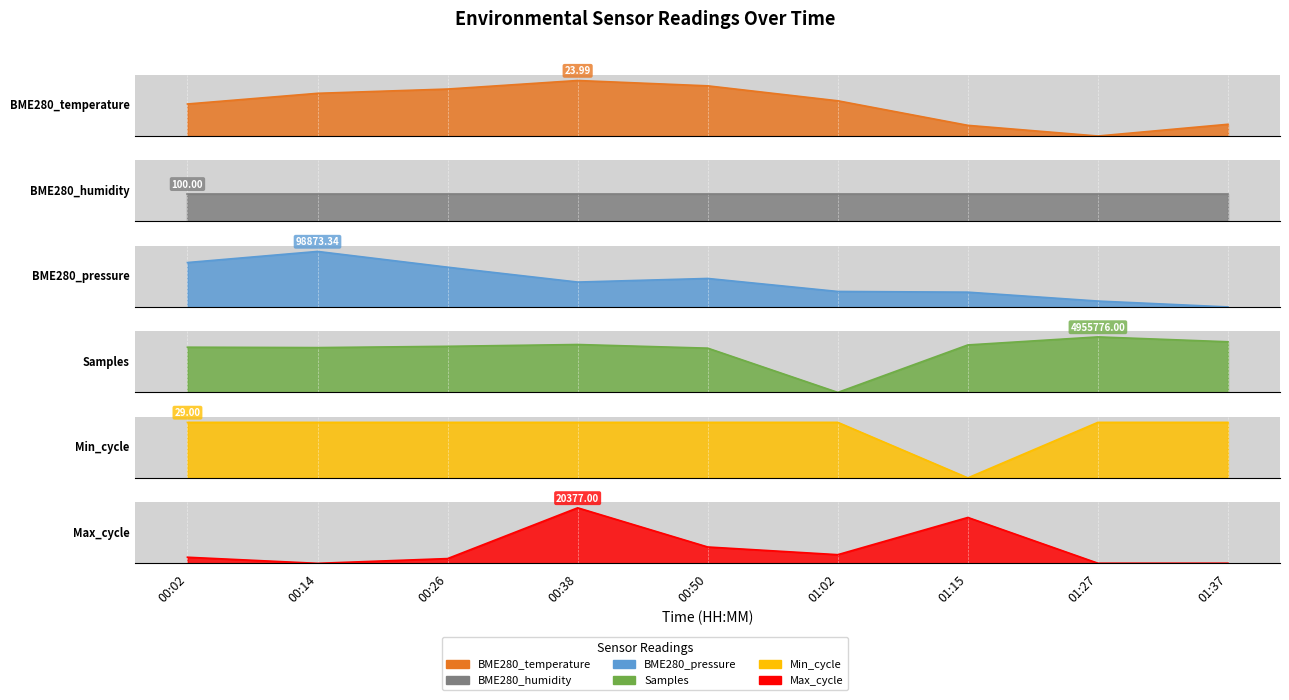

What is the difference between the BME280_temperature values at 00:38 and 01:02?

0.4